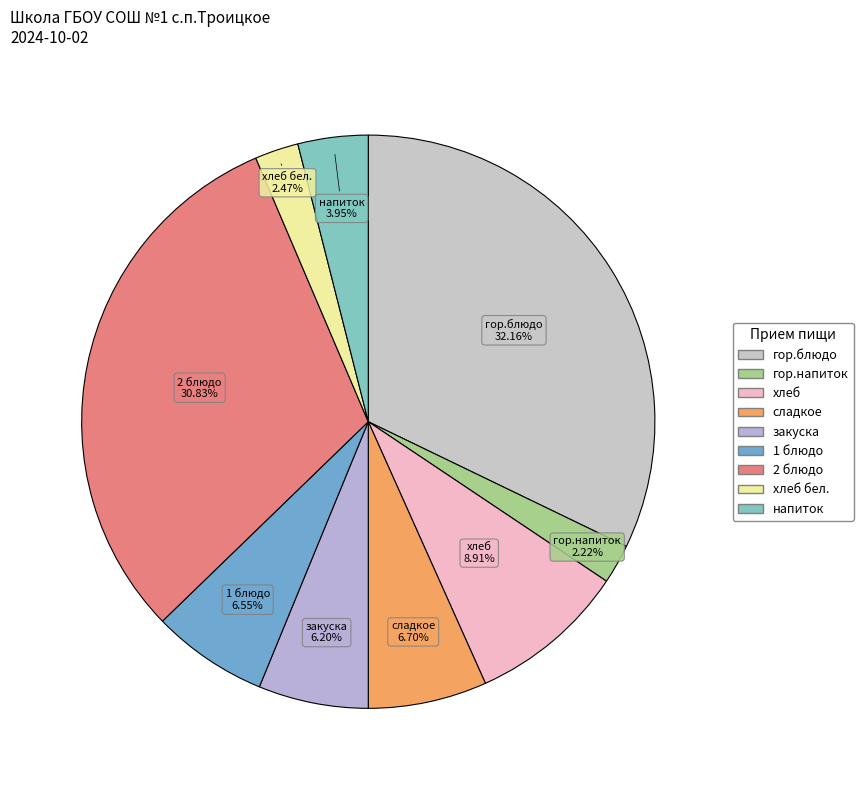

Which category has the smallest portion of the pie?

гор.напиток